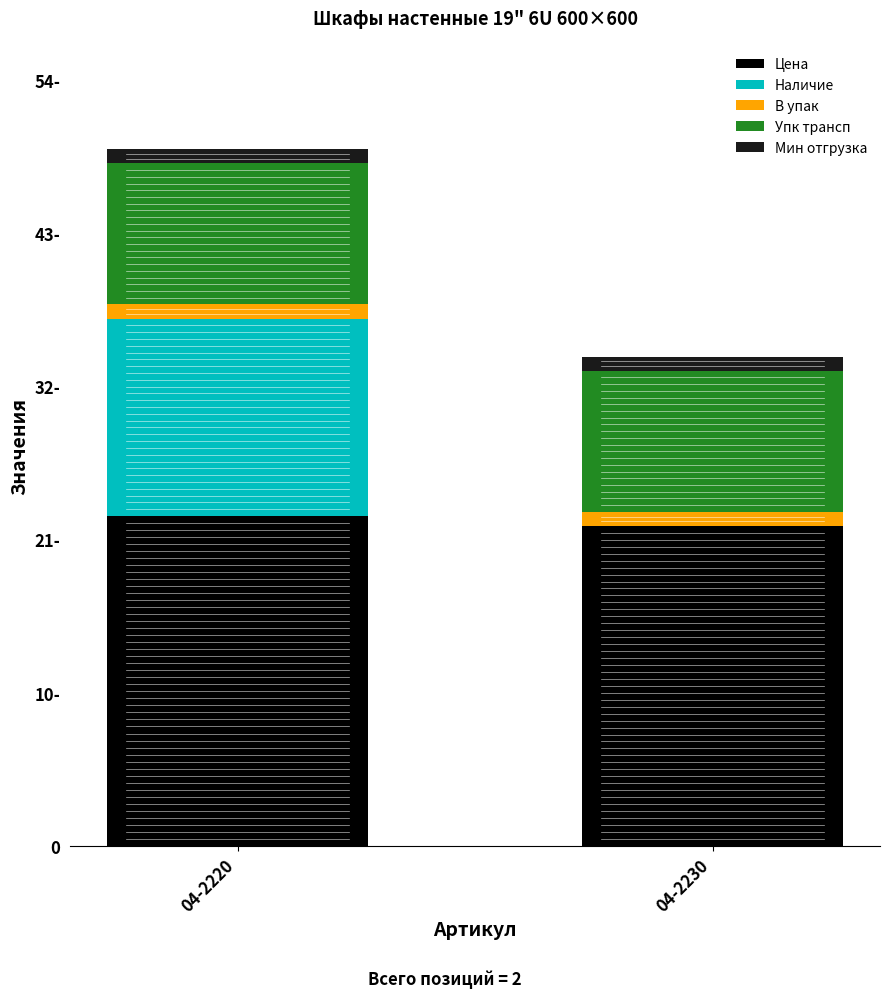

Which series has the largest range (max minus min)?

Наличие